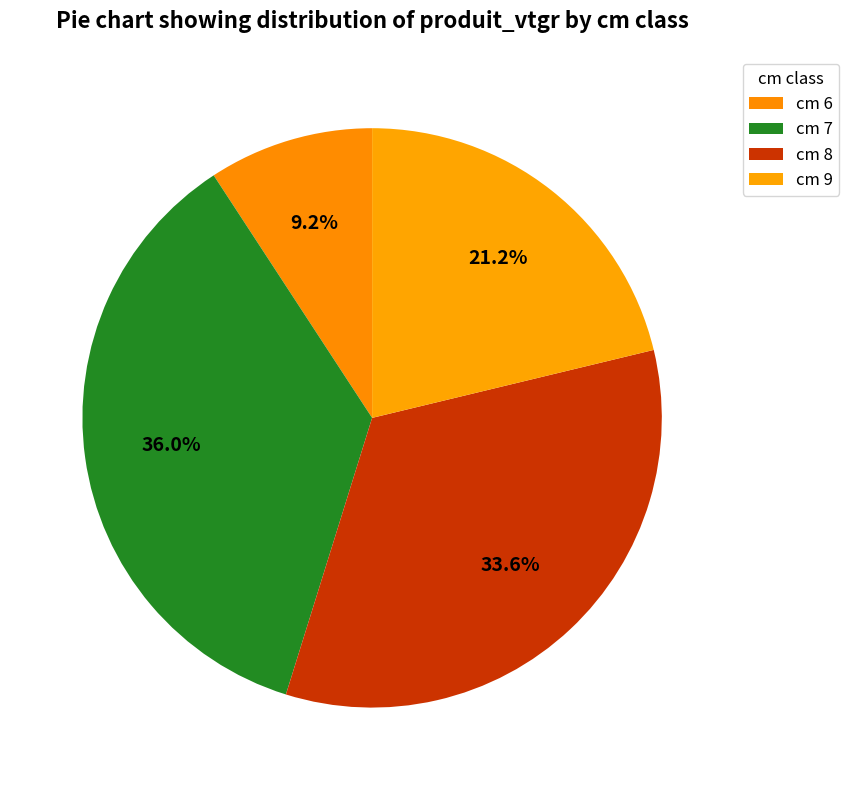

Rank the categories by value from lowest to highest.

cm 6, cm 9, cm 8, cm 7